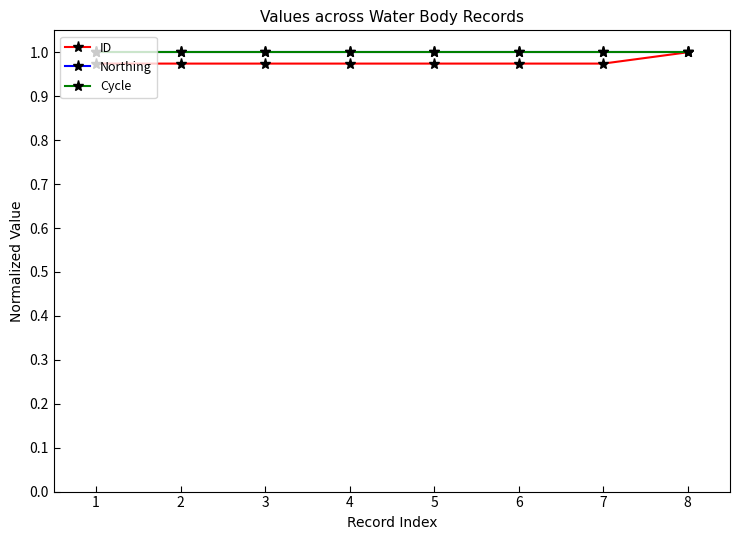

Is it true that ID equals 1.7 at 2?

False